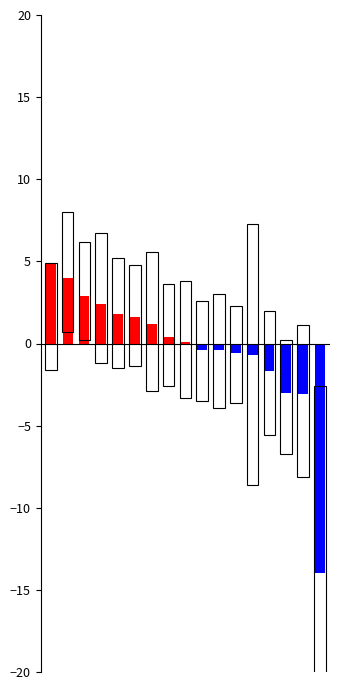

What is the maximum value shown in the chart?

8.0